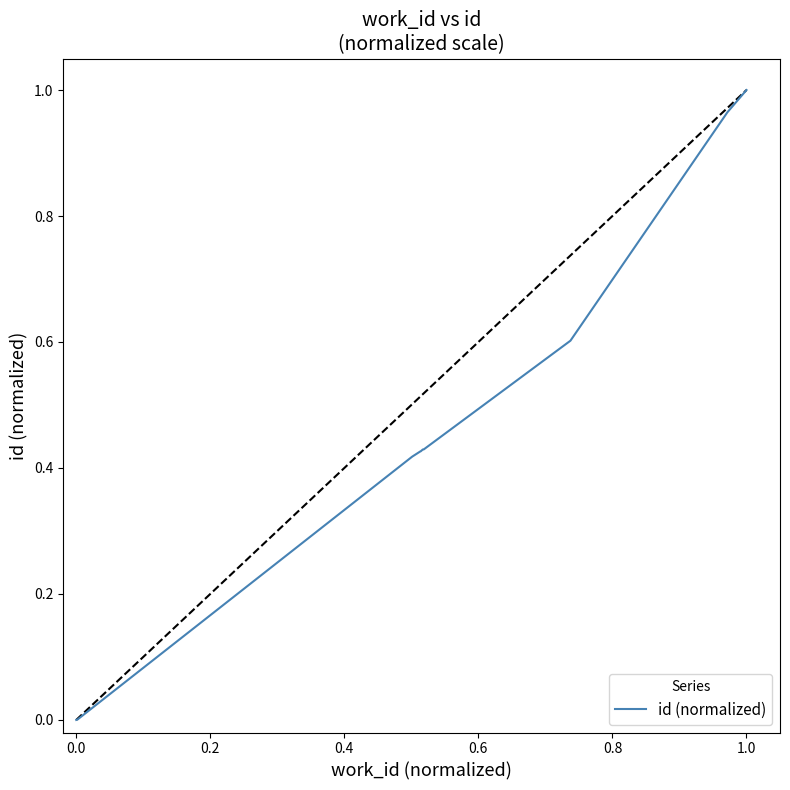

How many lines are shown in the chart?

1